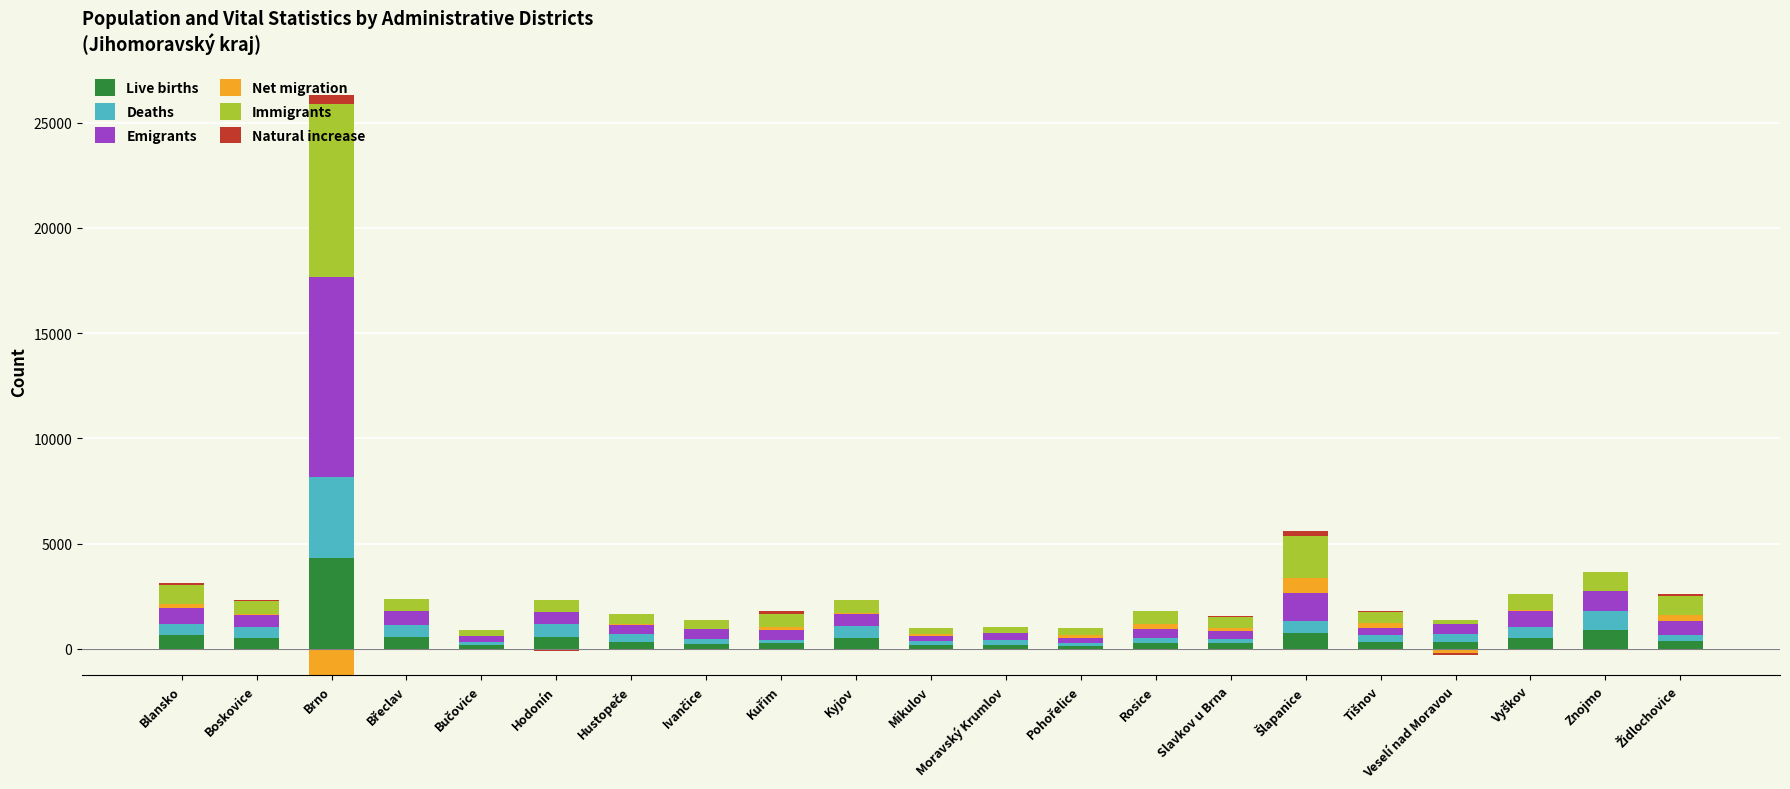

Are the bars horizontal?

No